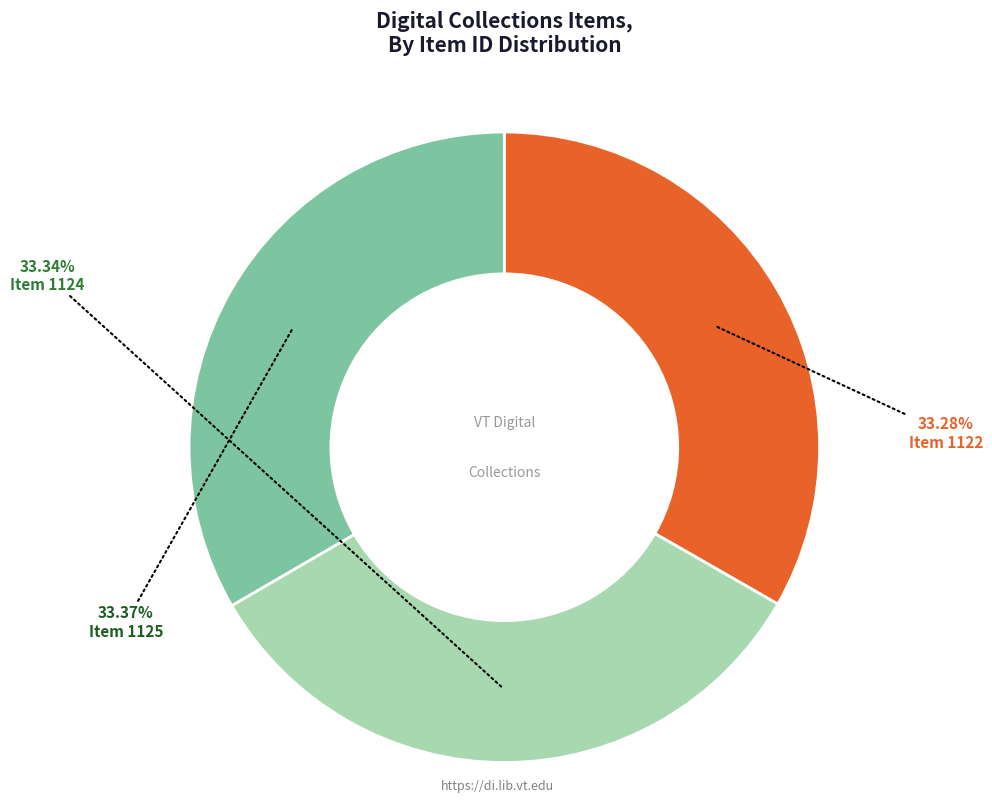

How many slices are in this pie chart?

3